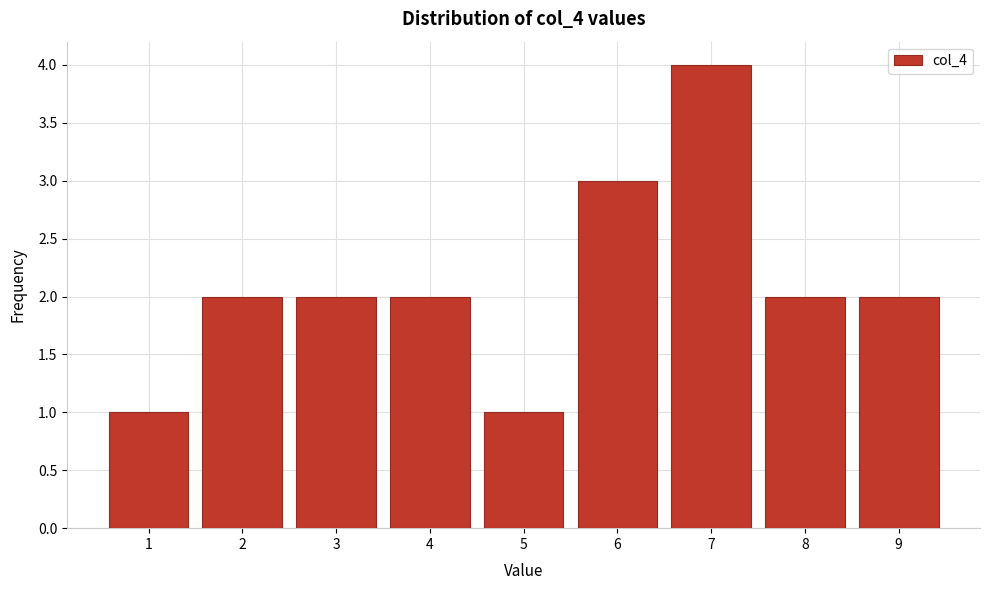

Reading left to right, list all the values displayed in this chart.

1=1	2=2	3=2	4=2	5=1	6=3	7=4	8=2	9=2